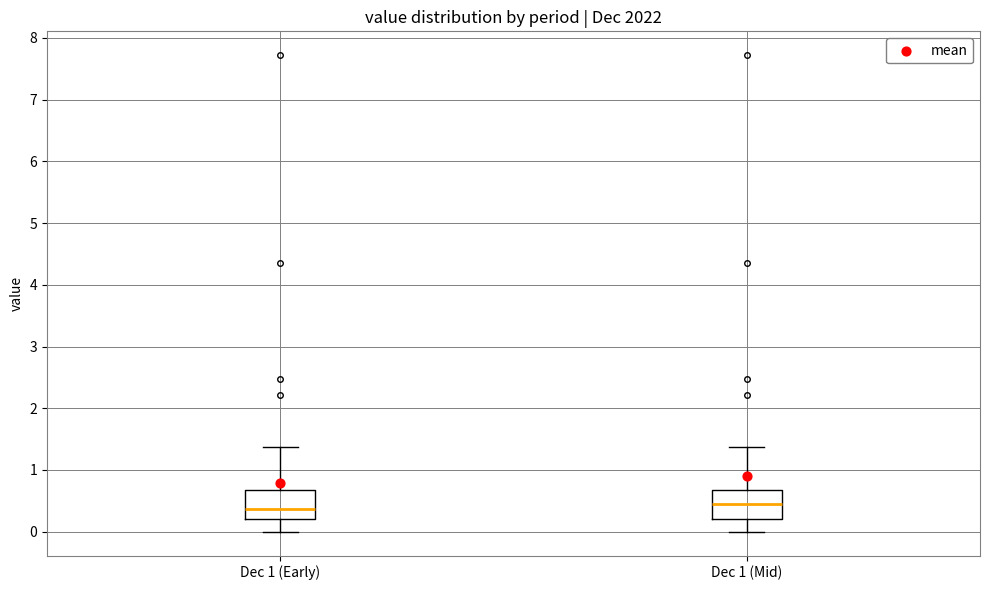

Reading left to right, read every box against the y-axis: the position of its median line, the range the box covers, and the ends of its whiskers. The values are not printed on the chart, so give them approximately, as read against the axis.

Dec 1 (Early): median 0.4, box 0.2 to 0.7, whiskers 0.0 to 1.4
Dec 1 (Mid): median 0.5, box 0.2 to 0.7, whiskers 0.0 to 1.4